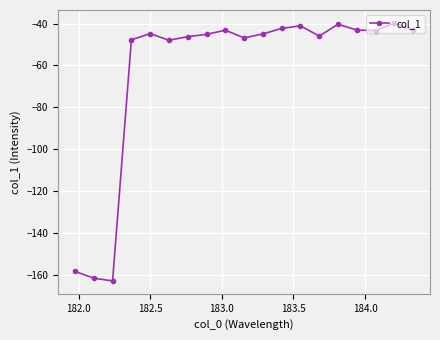

What is the value of the 15th point from the left?

-40.3